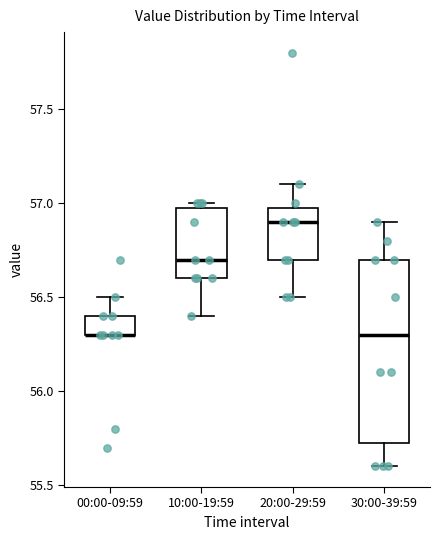

Comparing the boxes themselves (not the whiskers), which one is the tallest?

30:00-39:59